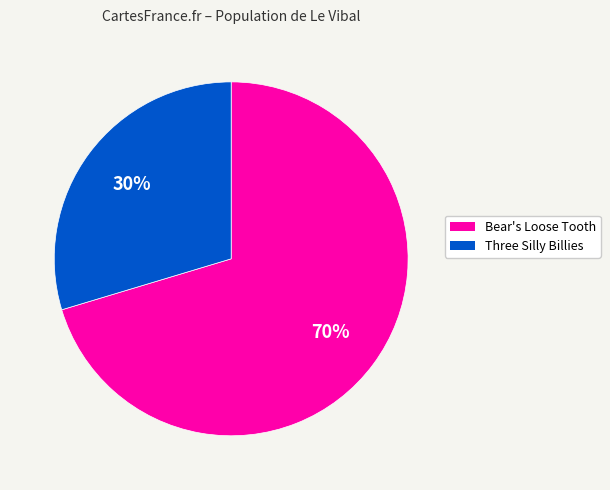

What is the smallest slice in the pie chart?

Three Silly Billies